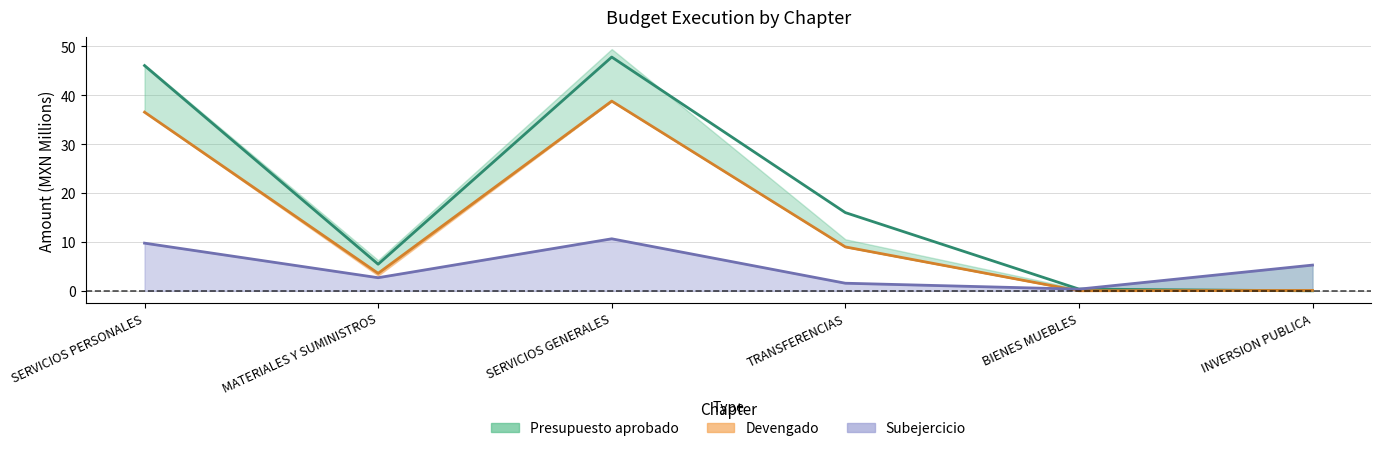

True or false: Subejercicio and Modificado intersect in this chart.

True